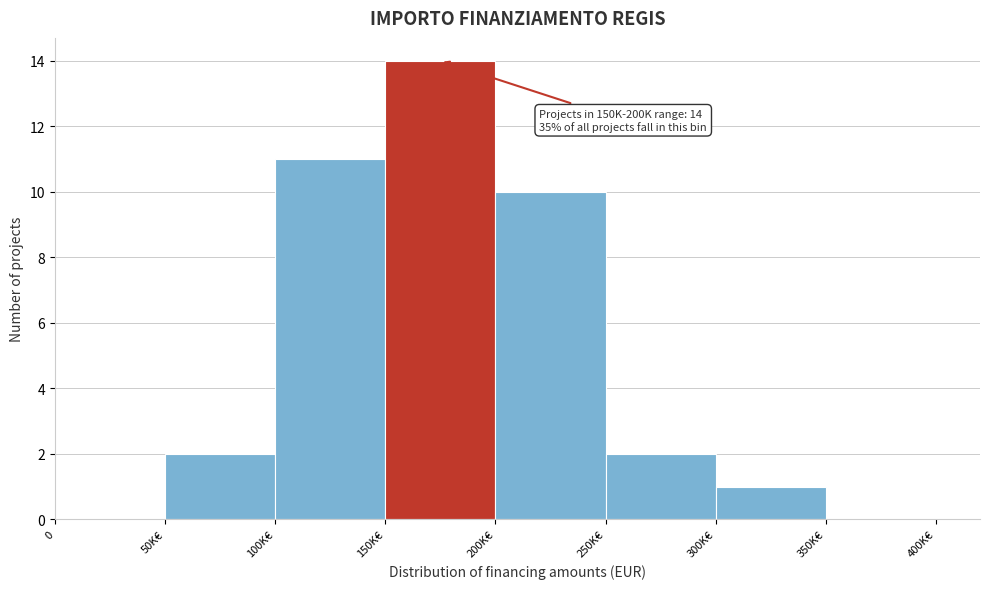

Reading left to right, transcribe all the data shown in this chart.

0=0	50K€=2	100K€=11	150K€=14	200K€=10	250K€=2	300K€=1	350K€=0